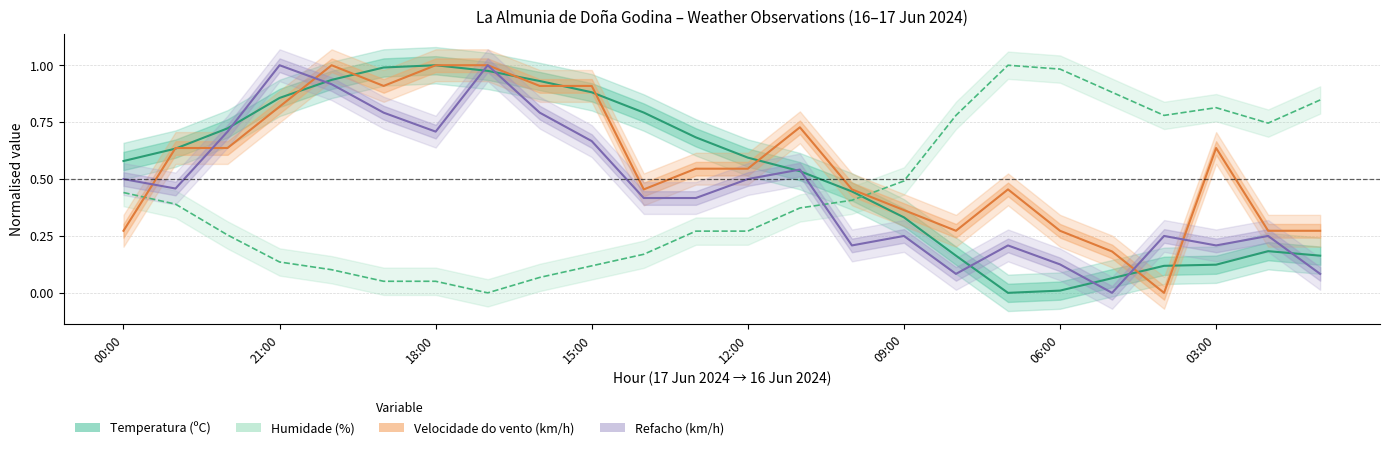

How many distinct data groups are displayed?

4